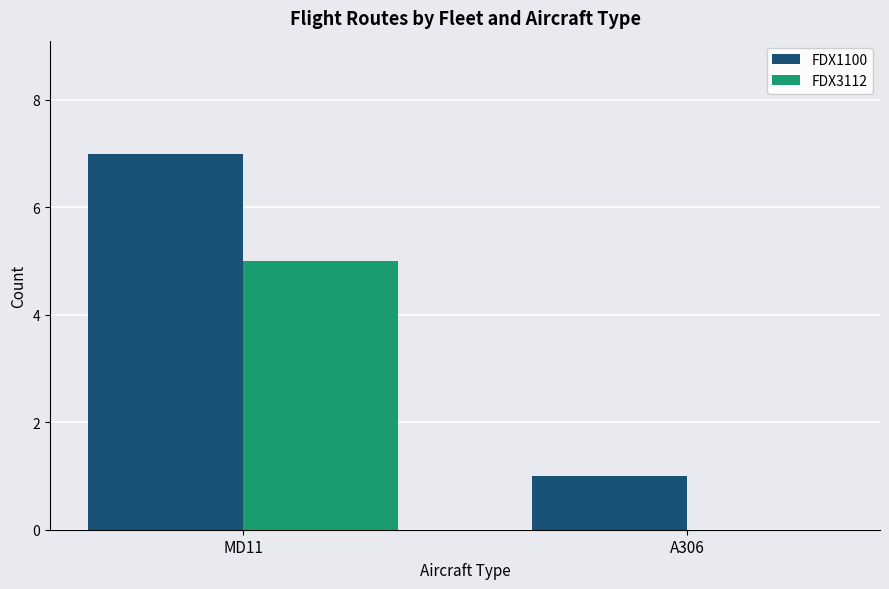

Which series changed the most between MD11 and A306?

FDX1100